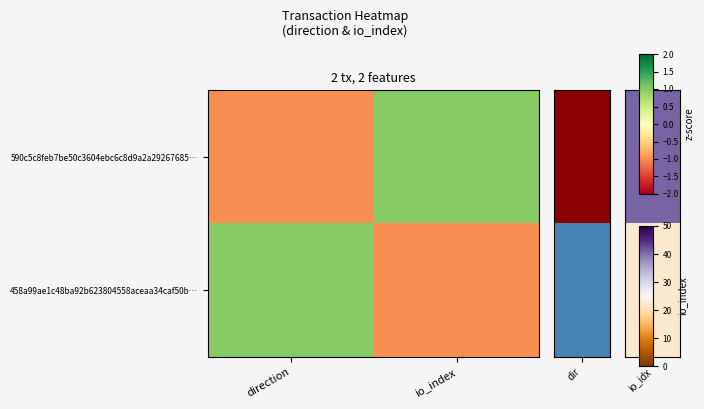

Reading left to right, what are all the values shown in this chart?

590c5c8feb7be50c3604ebc6c8d9a2a29267685…: direction=-1.0	io_index=1.0
458a99ae1c48ba92b623804558aceaa34caf50b…: direction=1.0	io_index=-1.0